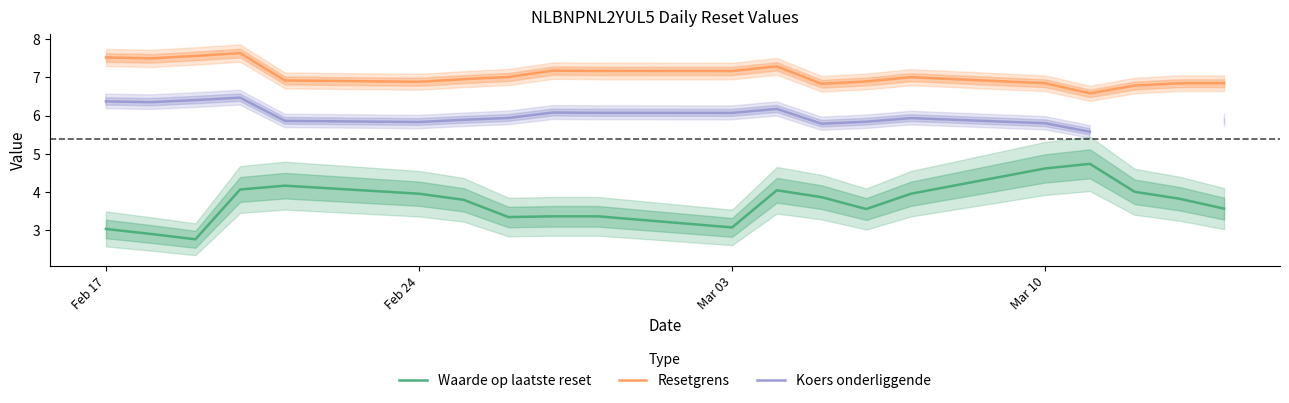

True or false: Resetgrens has a value of 9.8 at Feb 24.

False